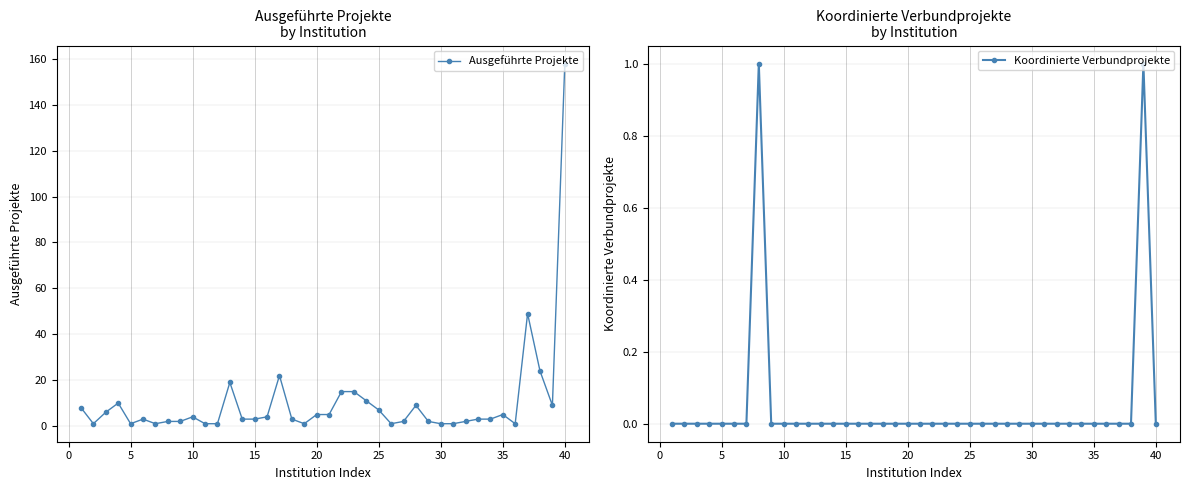

Reading right to left, what are all the values shown in this chart?

Ausgeführte Projekte: 158	9	24	49	1	5	3	3	2	1	1	2	9	2	1	7	11	15	15	5	5	1	3	22	4	3	3	19	1	1	4	2	2	1	3	1	10	6	1	8
Koordinierte Verbundprojekte: 0	1	0	0	0	0	0	0	0	0	0	0	0	0	0	0	0	0	0	0	0	0	0	0	0	0	0	0	0	0	0	0	1	0	0	0	0	0	0	0